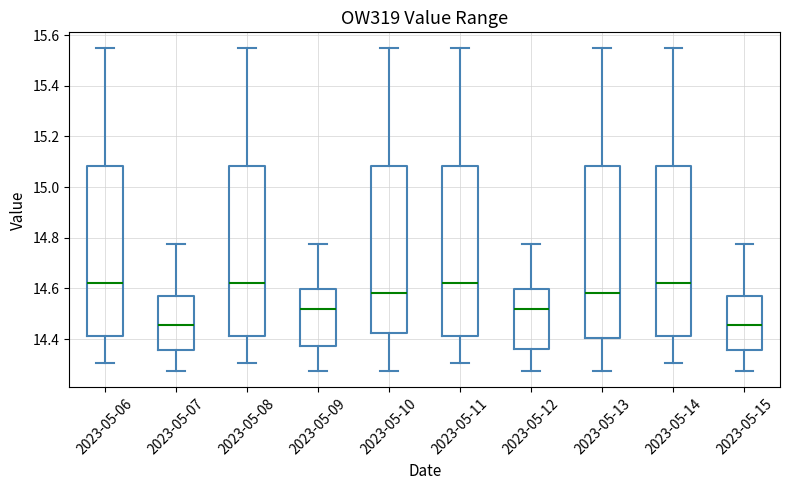

Reading left to right, transcribe this box plot: for each box, give where its median line is, the range the box spans, and where its two whiskers end, as read against the y-axis. The values are not printed on the chart, so give them approximately, as read against the axis.

2023-05-06: median 14.62, box 14.42 to 15.08, whiskers 14.30 to 15.54
2023-05-07: median 14.46, box 14.36 to 14.58, whiskers 14.28 to 14.78
2023-05-08: median 14.62, box 14.42 to 15.08, whiskers 14.30 to 15.54
2023-05-09: median 14.52, box 14.38 to 14.60, whiskers 14.28 to 14.78
2023-05-10: median 14.58, box 14.42 to 15.08, whiskers 14.28 to 15.54
2023-05-11: median 14.62, box 14.42 to 15.08, whiskers 14.30 to 15.54
2023-05-12: median 14.52, box 14.36 to 14.60, whiskers 14.28 to 14.78
2023-05-13: median 14.58, box 14.40 to 15.08, whiskers 14.28 to 15.54
2023-05-14: median 14.62, box 14.42 to 15.08, whiskers 14.30 to 15.54
2023-05-15: median 14.46, box 14.36 to 14.58, whiskers 14.28 to 14.78